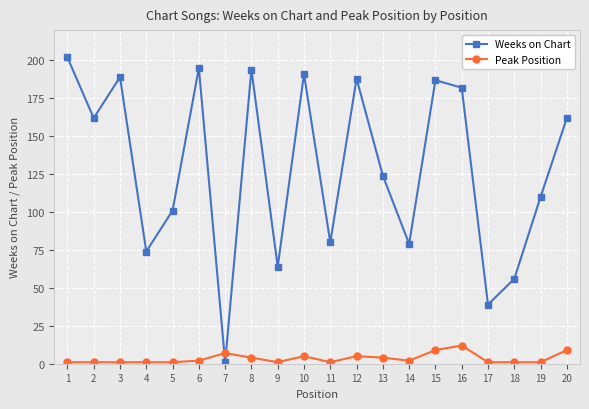

How many lines are shown in the chart?

2